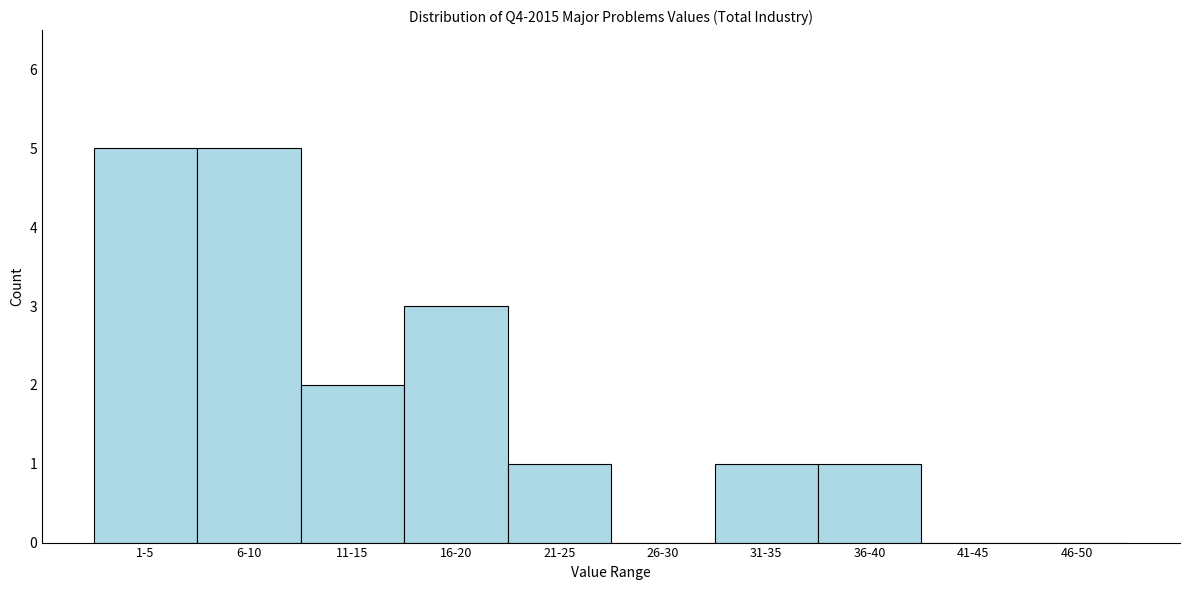

Reading right to left, transcribe all the data shown in this chart.

46-50=0	41-45=0	36-40=1	31-35=1	26-30=0	21-25=1	16-20=3	11-15=2	6-10=5	1-5=5